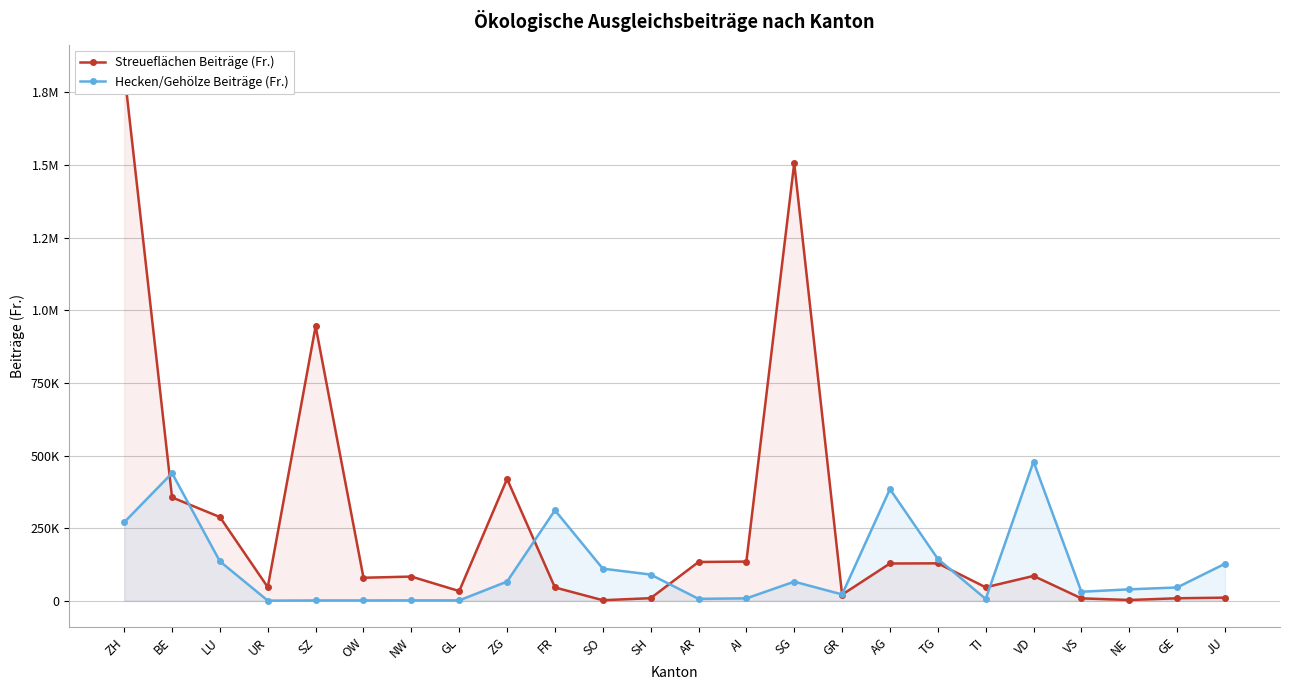

What position from the left is OW?

6